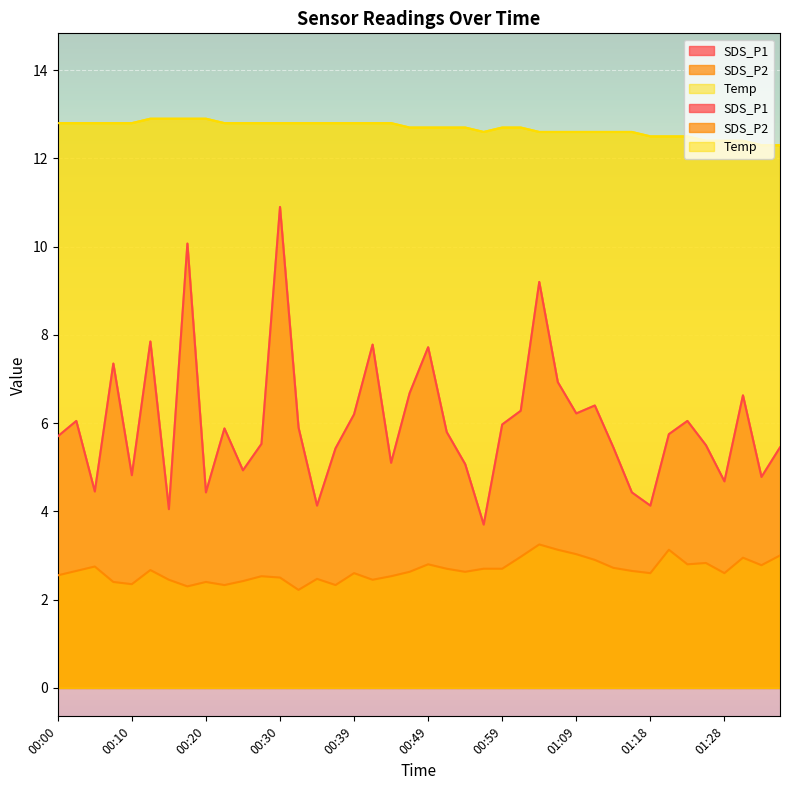

Reading right to left, transcribe all the data shown in this chart.

SDS_P1: 5.5	4.8	6.6	4.7	5.5	6.0	5.8	4.1	4.4	5.5	6.4	6.2	6.9	9.2	6.3	6.0	3.7	5.1	5.8	7.7	6.7	5.1	7.8	6.2	5.4	4.1	5.9	10.9	5.5	4.9	5.9	4.4	10.1	4.0	7.8	4.8	7.3	4.5	6.0	5.7
SDS_P2: 3.0	2.8	3.0	2.6	2.8	2.8	3.1	2.6	2.6	2.7	2.9	3.0	3.1	3.2	3.0	2.7	2.7	2.6	2.7	2.8	2.6	2.5	2.5	2.6	2.3	2.5	2.2	2.5	2.5	2.4	2.3	2.4	2.3	2.5	2.7	2.4	2.4	2.8	2.6	2.5
Temp: 12.3	12.3	12.4	12.4	12.4	12.5	12.5	12.5	12.6	12.6	12.6	12.6	12.6	12.6	12.7	12.7	12.6	12.7	12.7	12.7	12.7	12.8	12.8	12.8	12.8	12.8	12.8	12.8	12.8	12.8	12.8	12.9	12.9	12.9	12.9	12.8	12.8	12.8	12.8	12.8